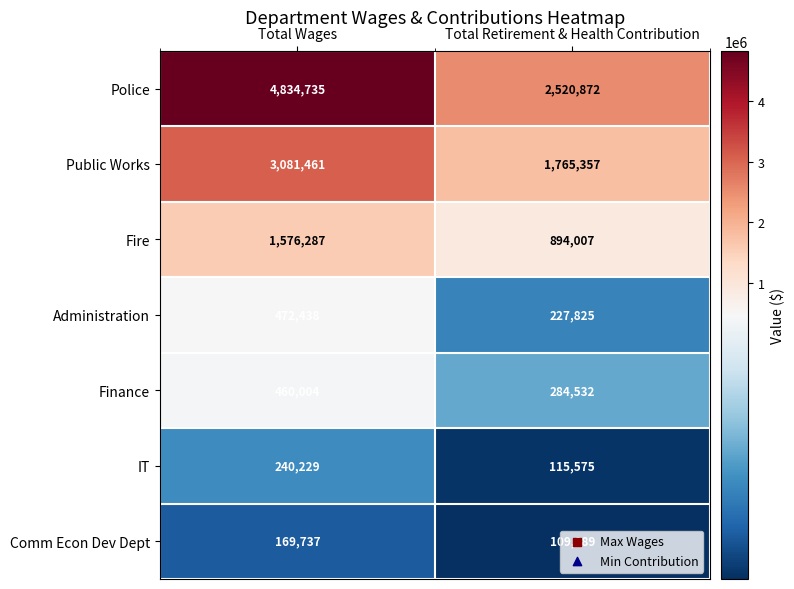

Which series has the largest total across all categories?

Police